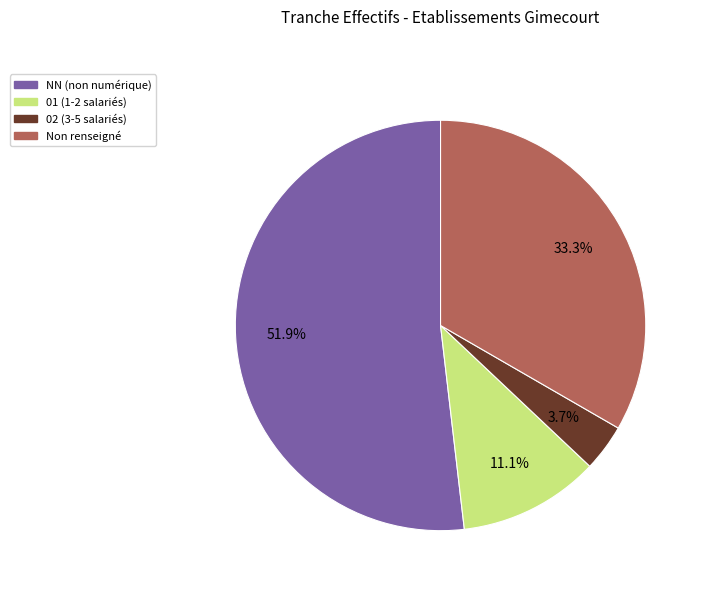

Count the number of slices in the pie.

4